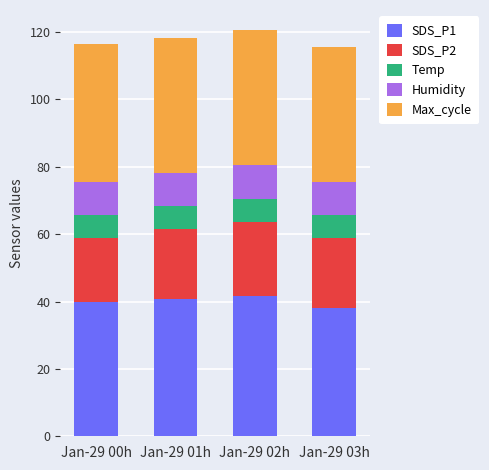

What are all the series names shown in the legend?

SDS_P1, SDS_P2, Temp, Humidity, Max_cycle